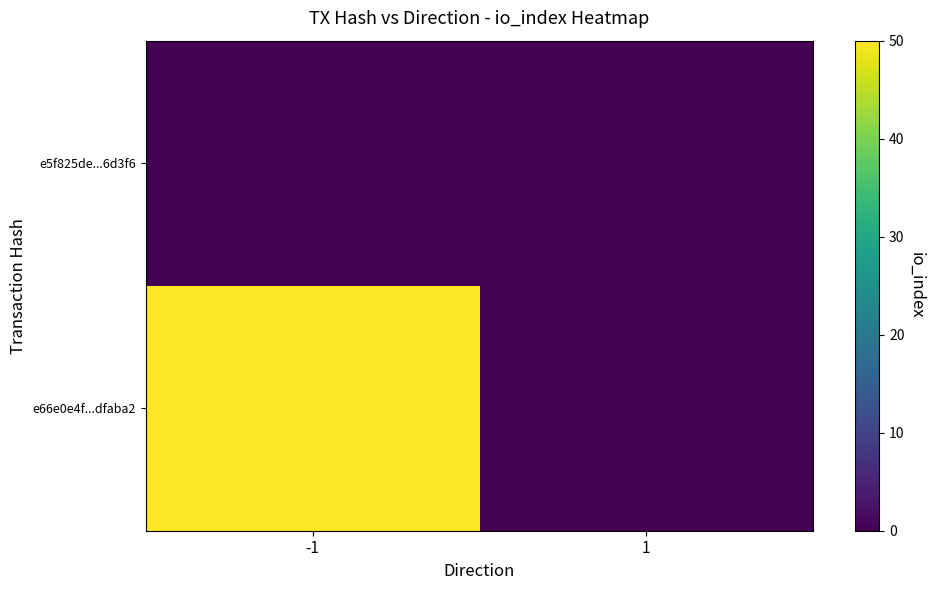

List the series in order of their peak value, lowest first.

e5f825de...6d3f6, e66e0e4f...dfaba2